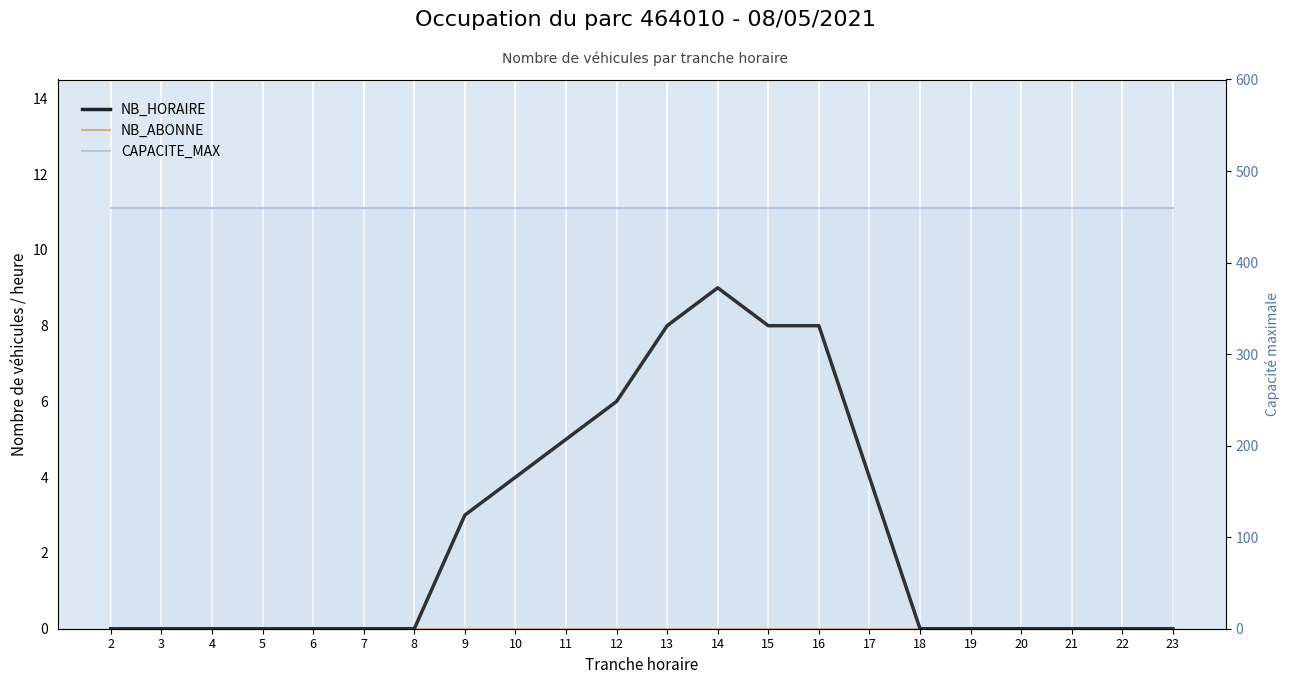

Reading left to right, transcribe all the data shown in this chart.

NB_HORAIRE: 2=0	3=0	4=0	5=0	6=0	7=0	8=0	9=3	10=4	11=5	12=6	13=8	14=9	15=8	16=8	17=4	18=0	19=0	20=0	21=0	22=0	23=0
NB_ABONNE: 2=0	3=0	4=0	5=0	6=0	7=0	8=0	9=0	10=0	11=0	12=0	13=0	14=0	15=0	16=0	17=0	18=0	19=0	20=0	21=0	22=0	23=0
CAPACITE_MAX: 2=460	3=460	4=460	5=460	6=460	7=460	8=460	9=460	10=460	11=460	12=460	13=460	14=460	15=460	16=460	17=460	18=460	19=460	20=460	21=460	22=460	23=460